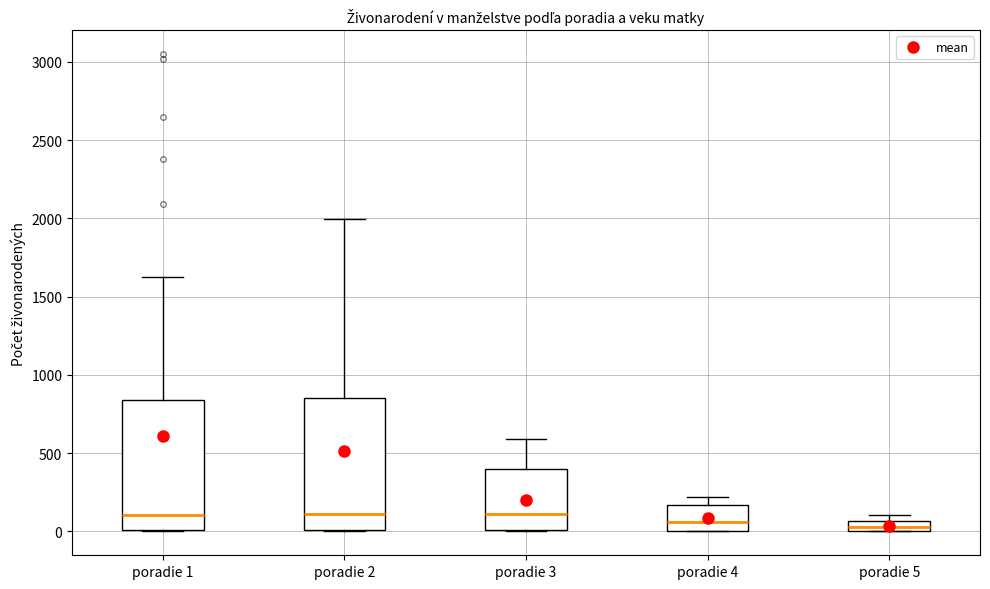

Where does the median line of the box for poradie 3 sit on the y-axis? The values are not printed on the chart, so give them approximately, as read against the axis.

100